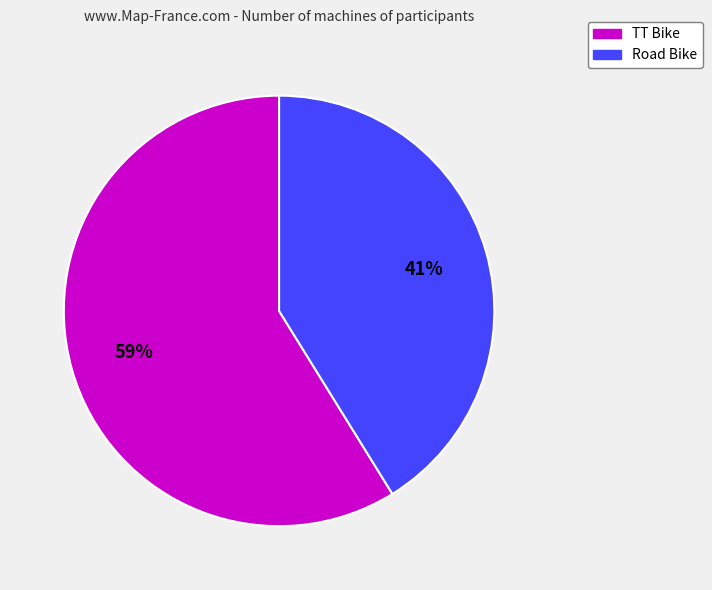

How many segments does this pie chart have?

2